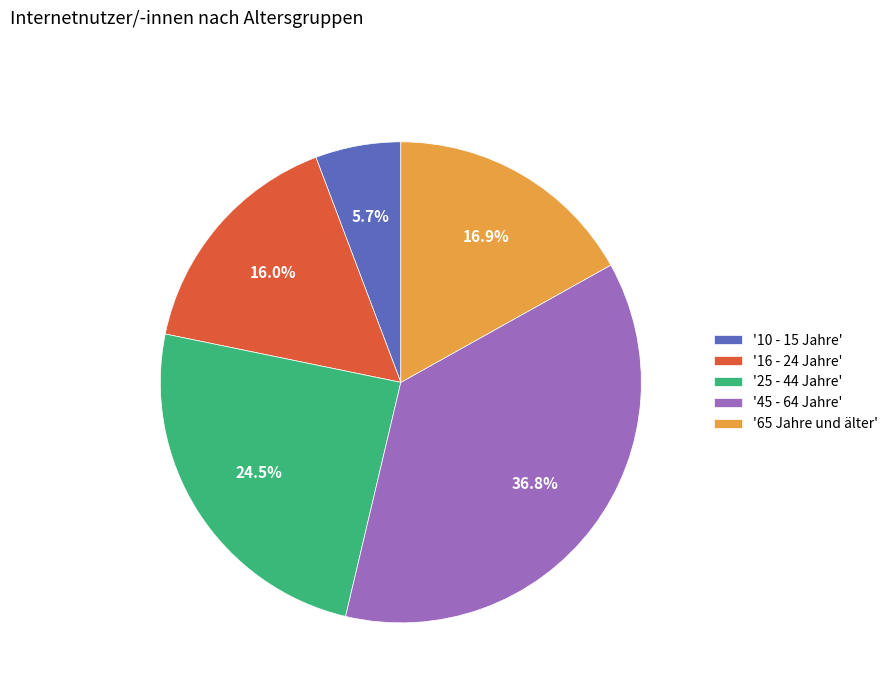

How many slices are in this pie chart?

5